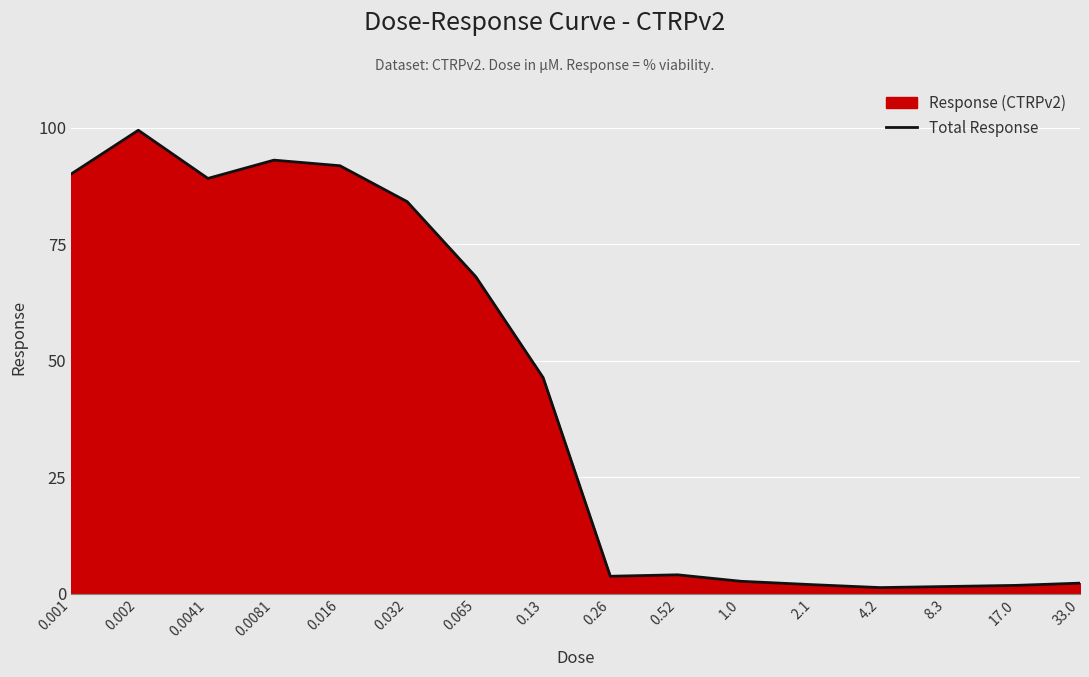

What is the label of the 5th point from the right?

2.1